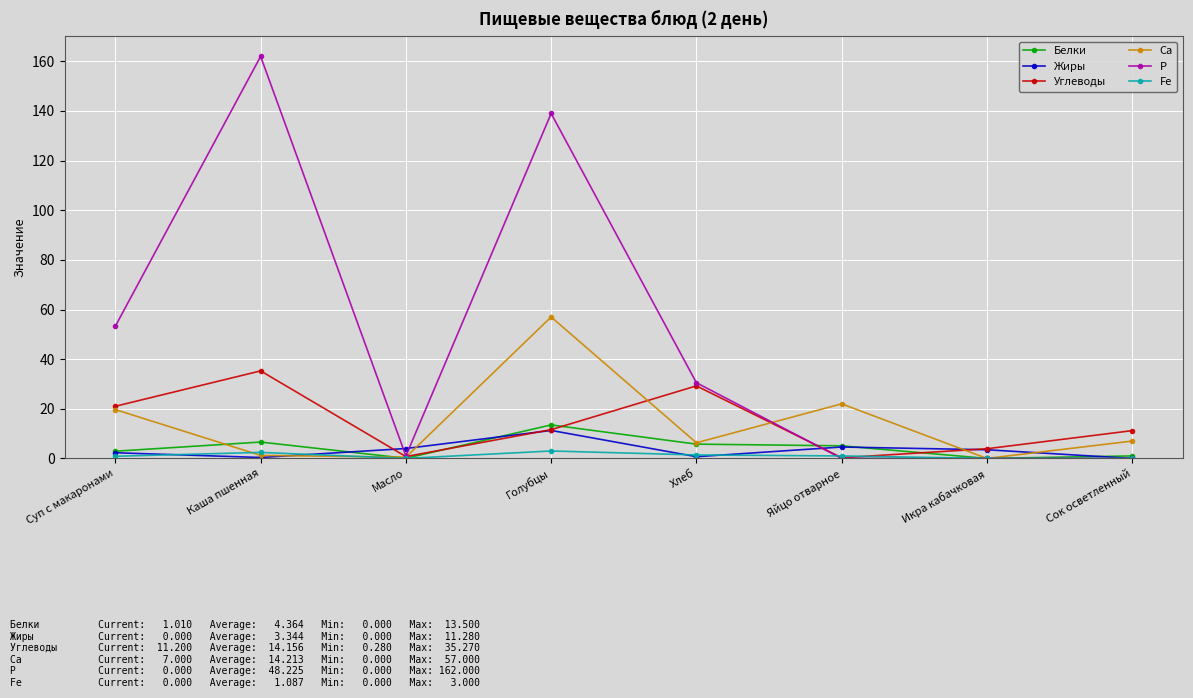

What is the difference between the maximum and second lowest values in the Са series?

56.5